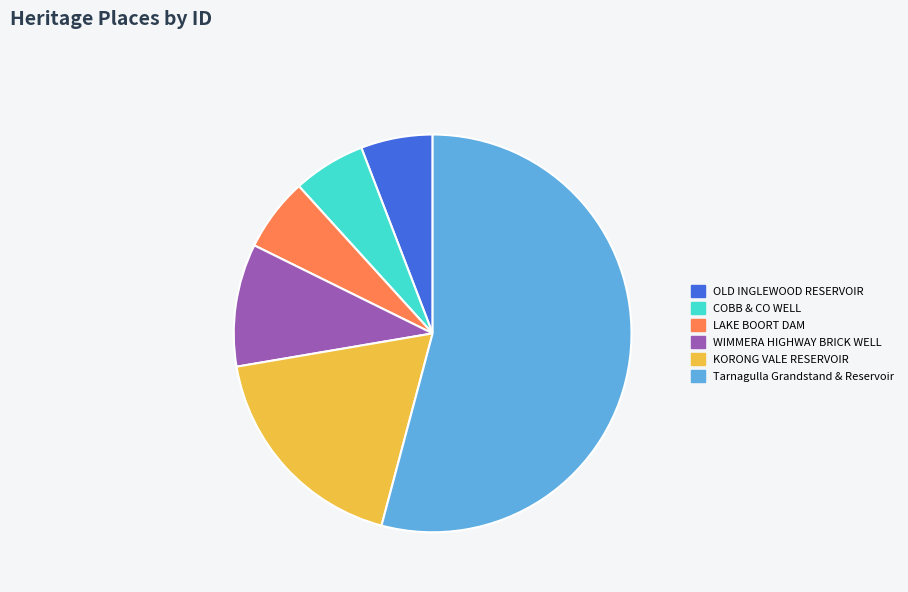

Which slice is the largest?

Tarnagulla Grandstand & Reservoir